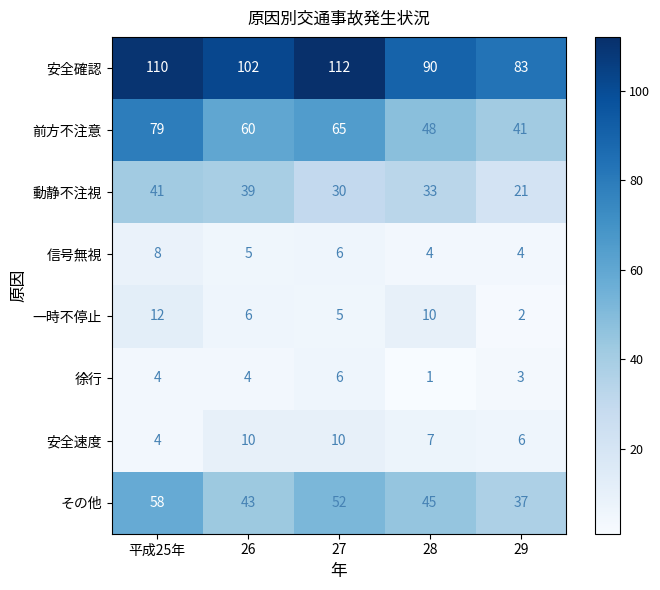

True or false: 信号無視 has a value of 8 at 平成25年.

True